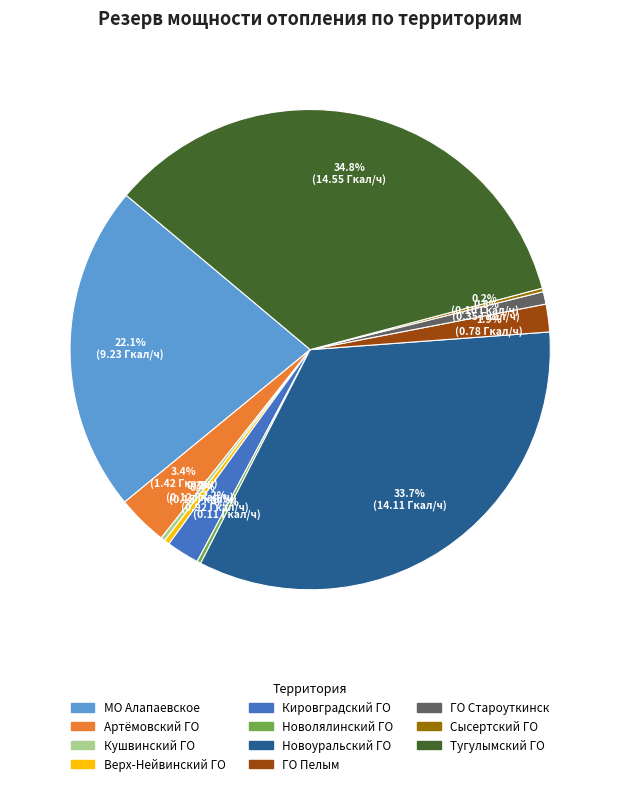

Which slice is the largest?

Тугулымский ГО